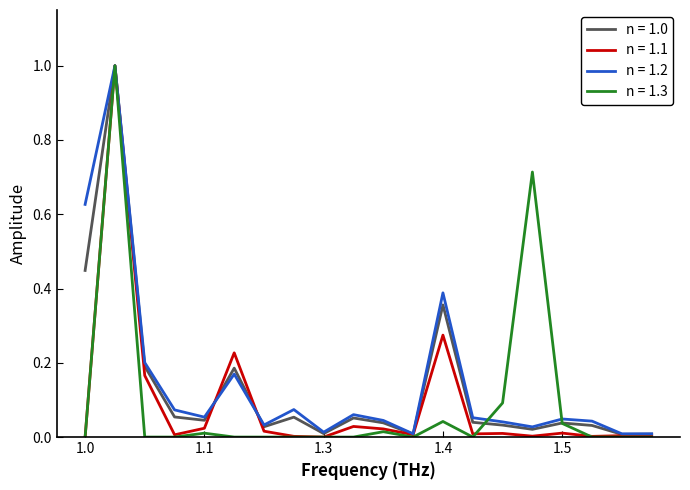

What is the highest value of the n = 1.0 series?

1.0